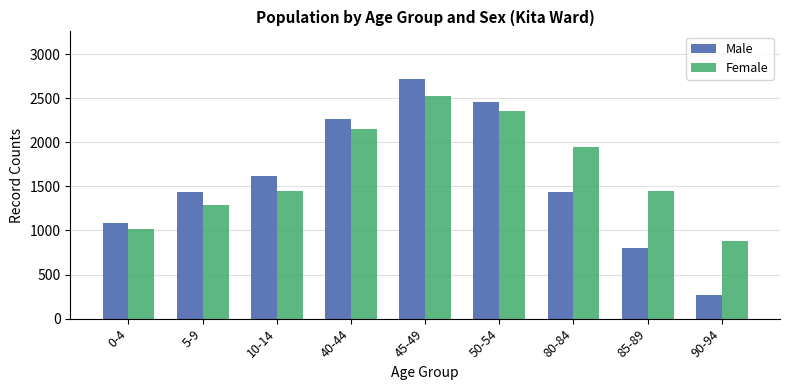

What is the minimum value for Male?

263